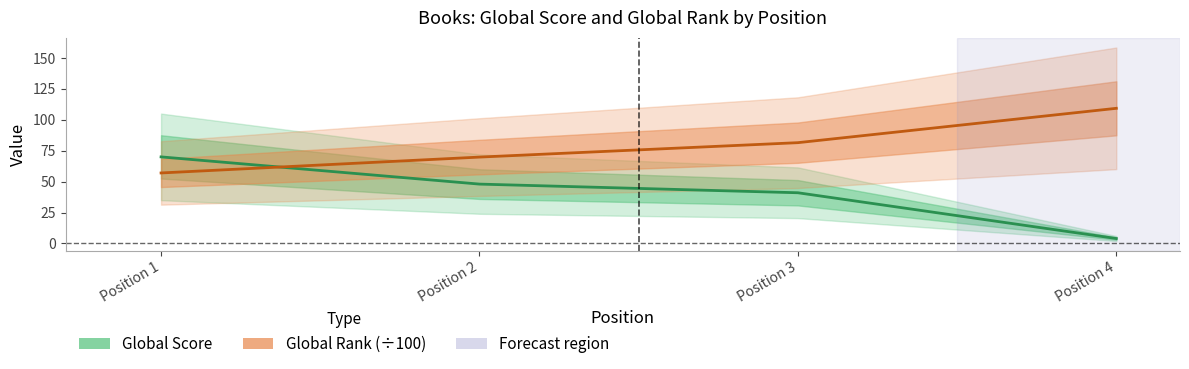

What is the spread (max minus min) of values at Position 4?

105.3